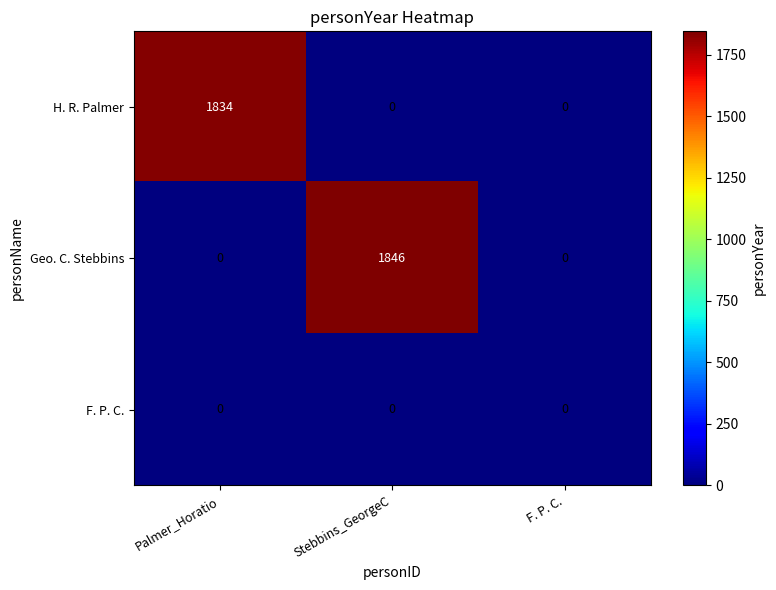

True or false: Geo. C. Stebbins has a value of 3089 at Stebbins_GeorgeC.

False